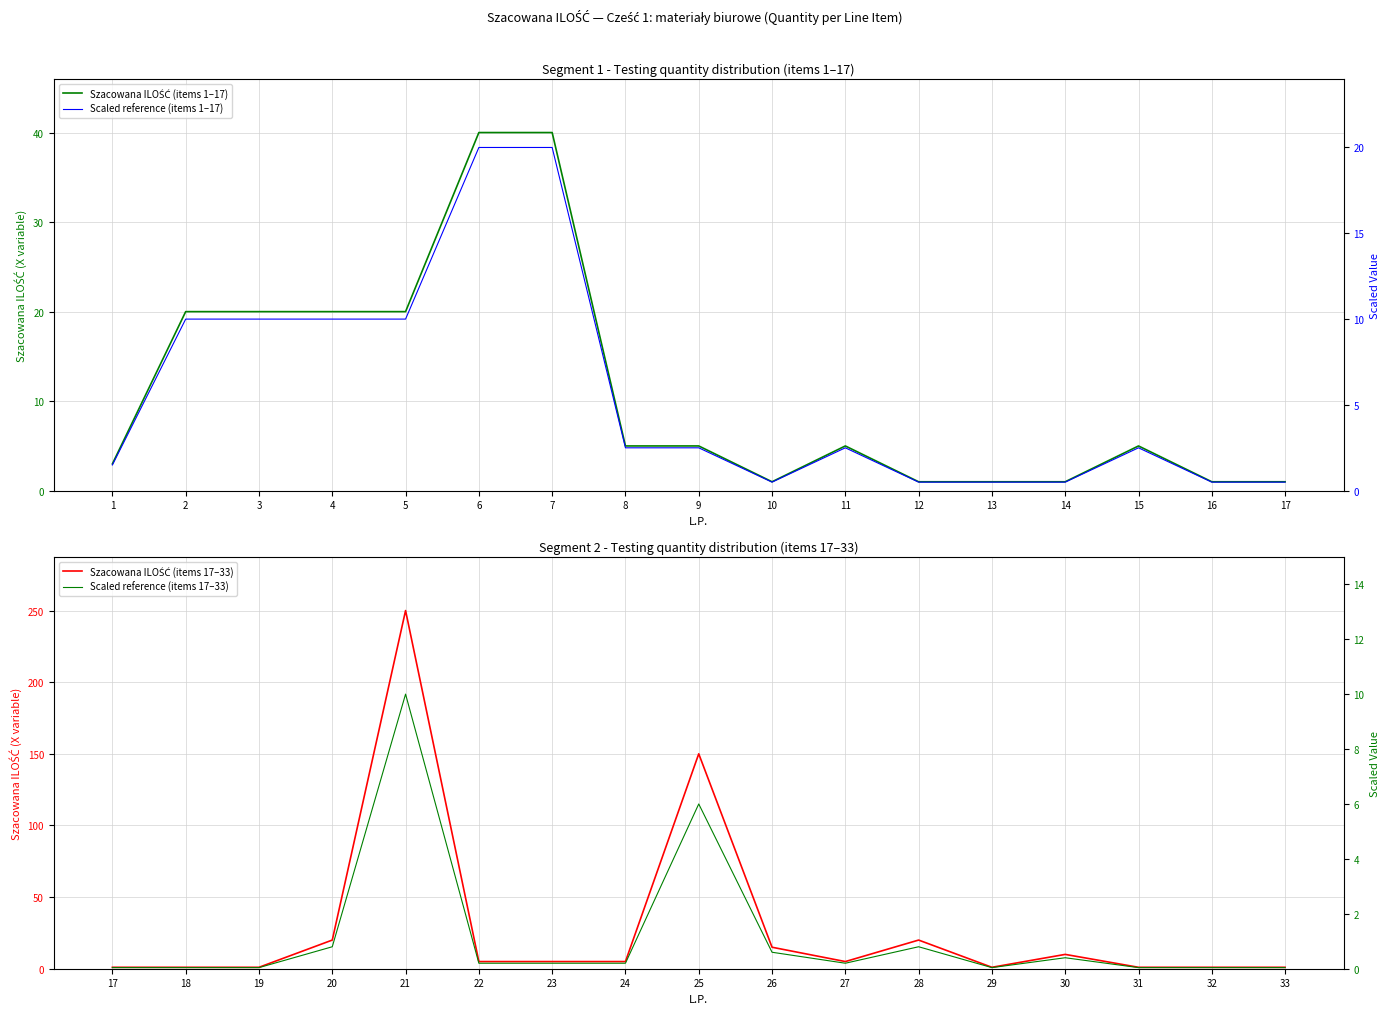

What is the difference between the second highest and second lowest values in the Scaled reference (items 17–33) series?

6.0